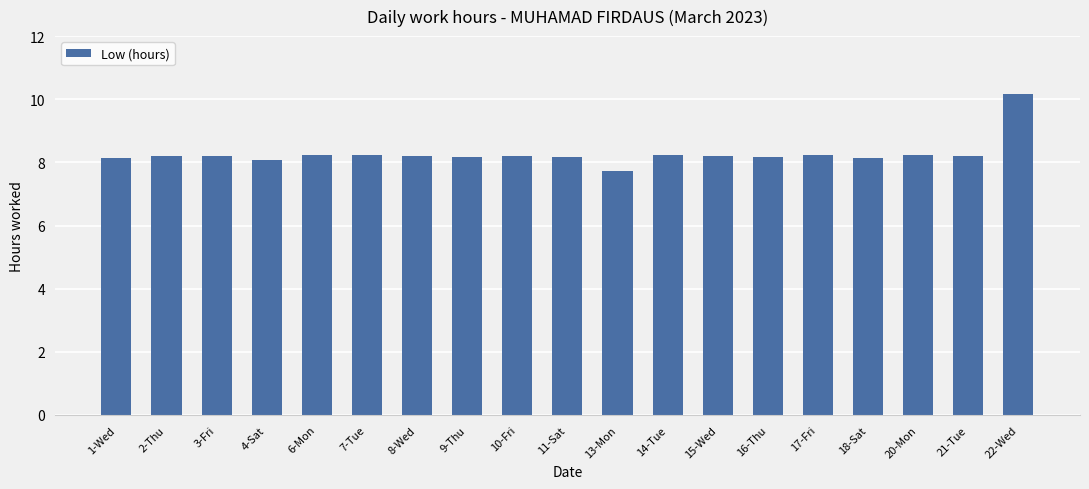

What is the approximate value at 11-Sat?

8.2